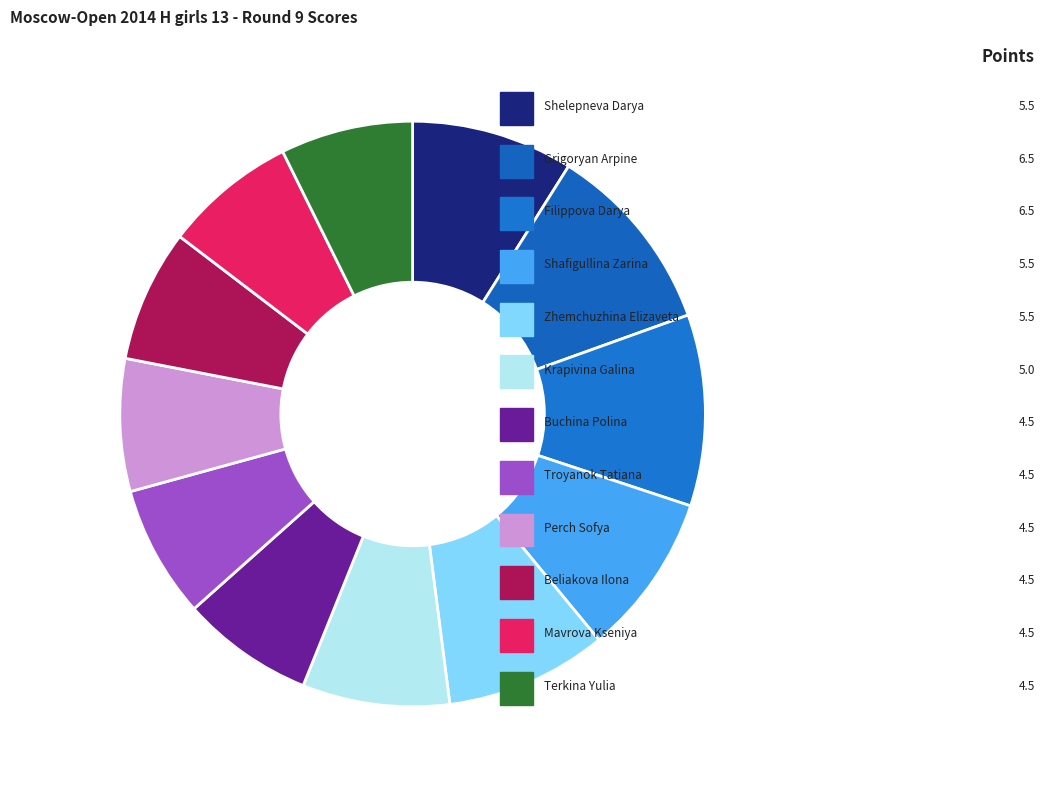

Is Grigoryan Arpine the majority of the pie?

No